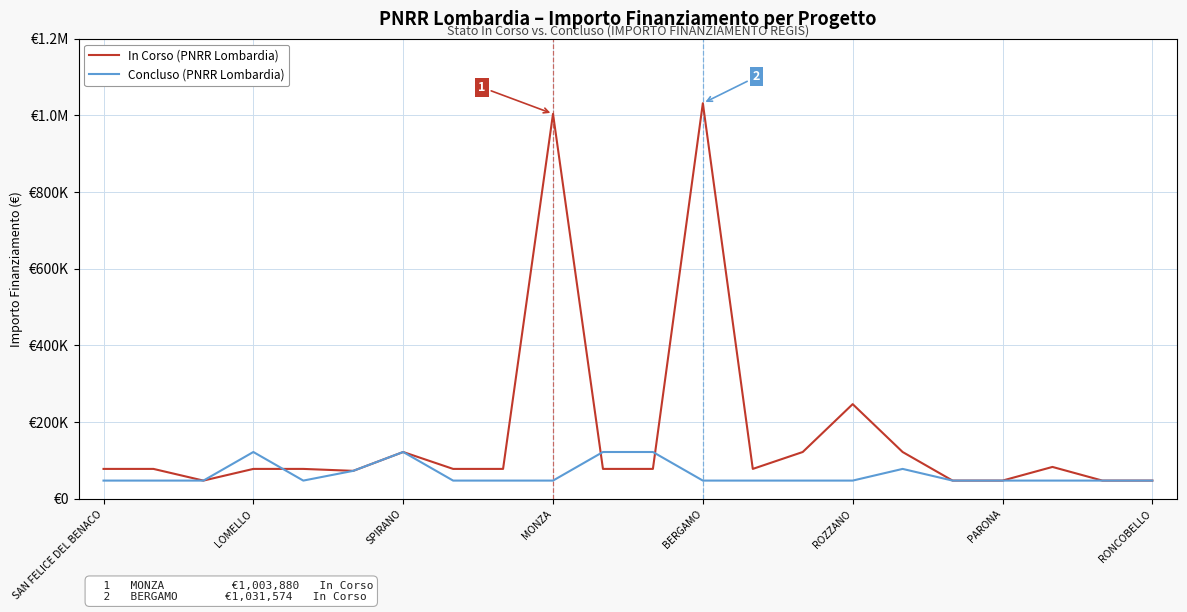

The In Corso series shows 77897 at LOMELLO. True or false?

True